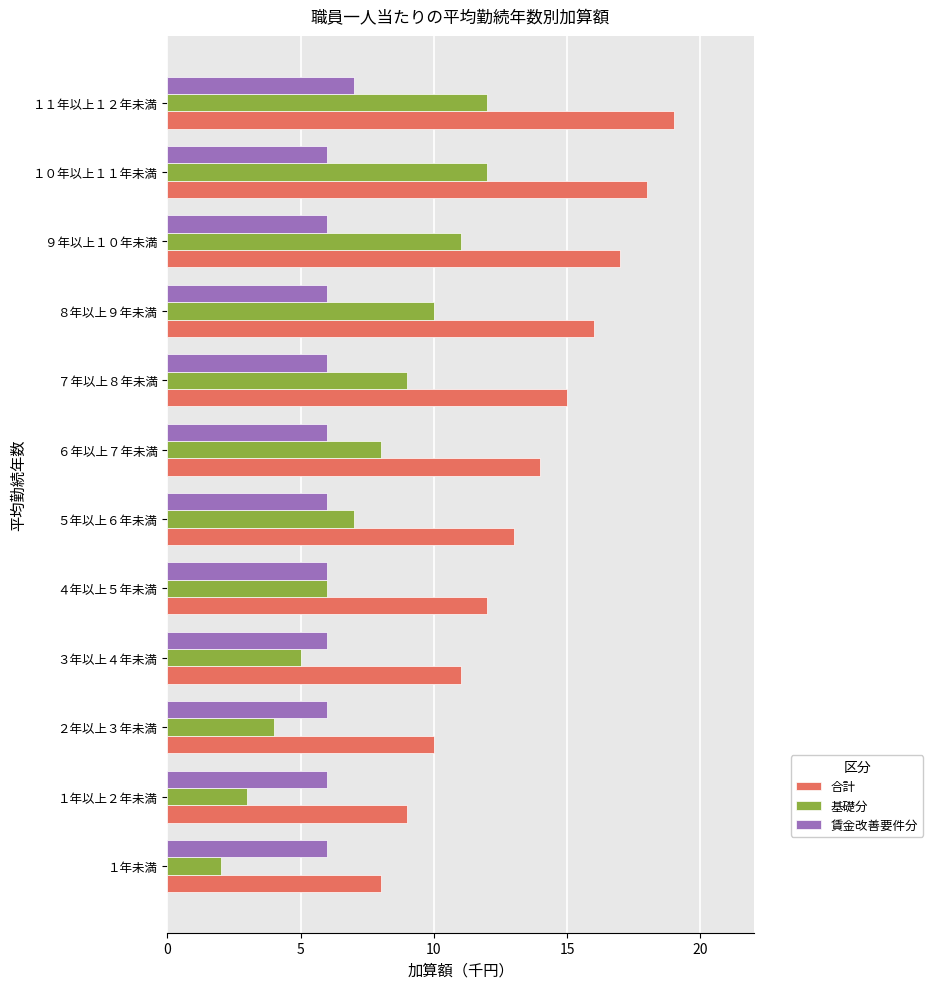

Which series has the widest spread of values?

合計